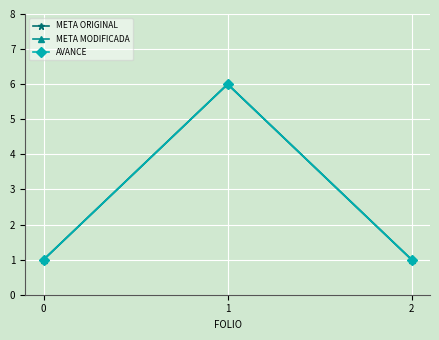

Which category has the highest value across all series?

1